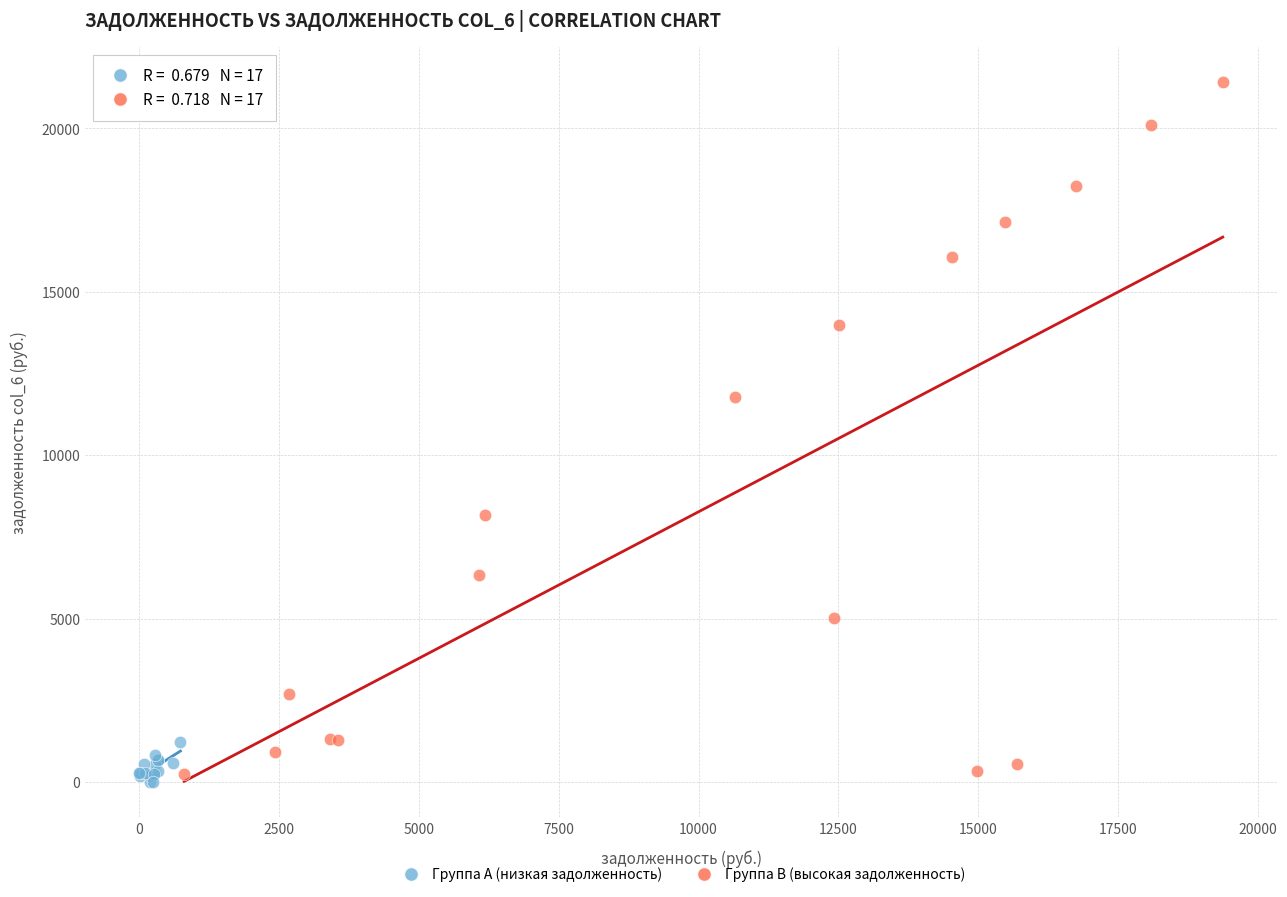

Which series contains the highest Y value?

Группа B (высокая задолженность)